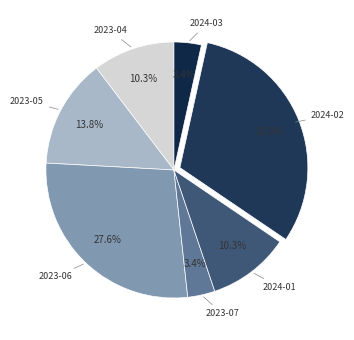

To the nearest percent, what is the average slice percentage?

14%